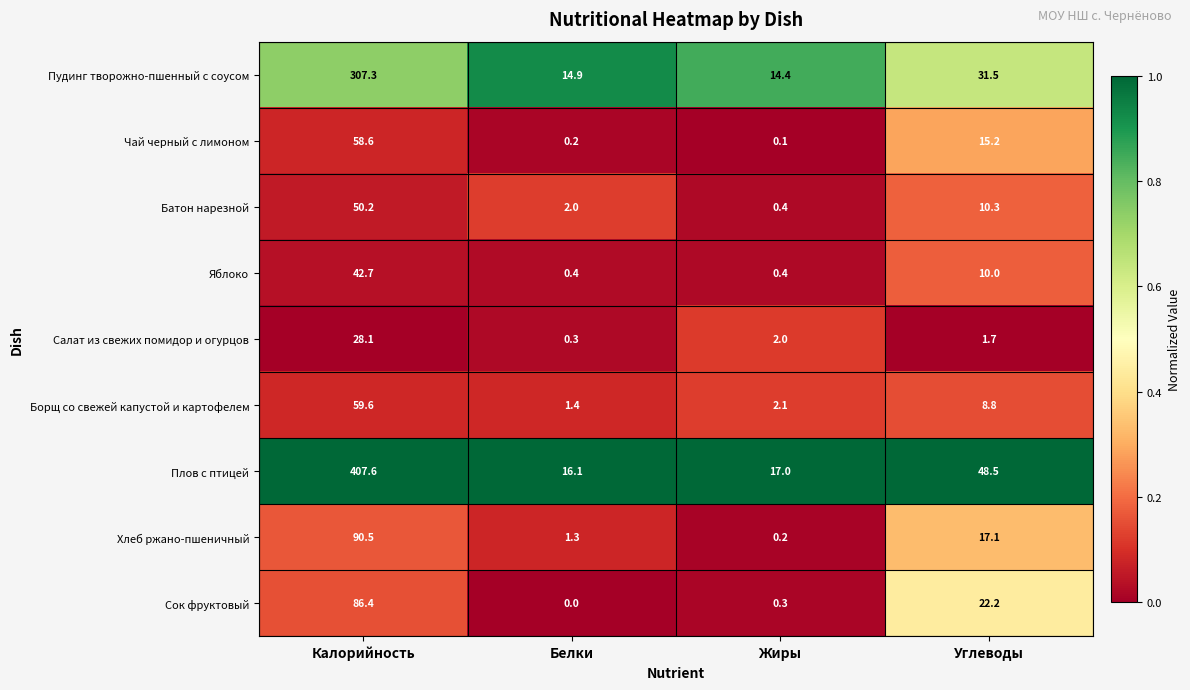

How many data points does each series have?

4